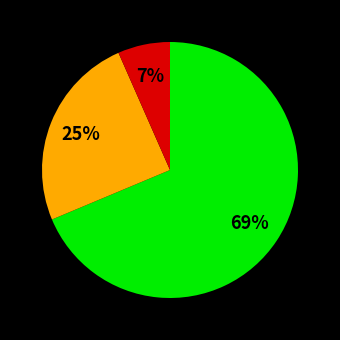

To the nearest percent, what is the average slice percentage?

33%